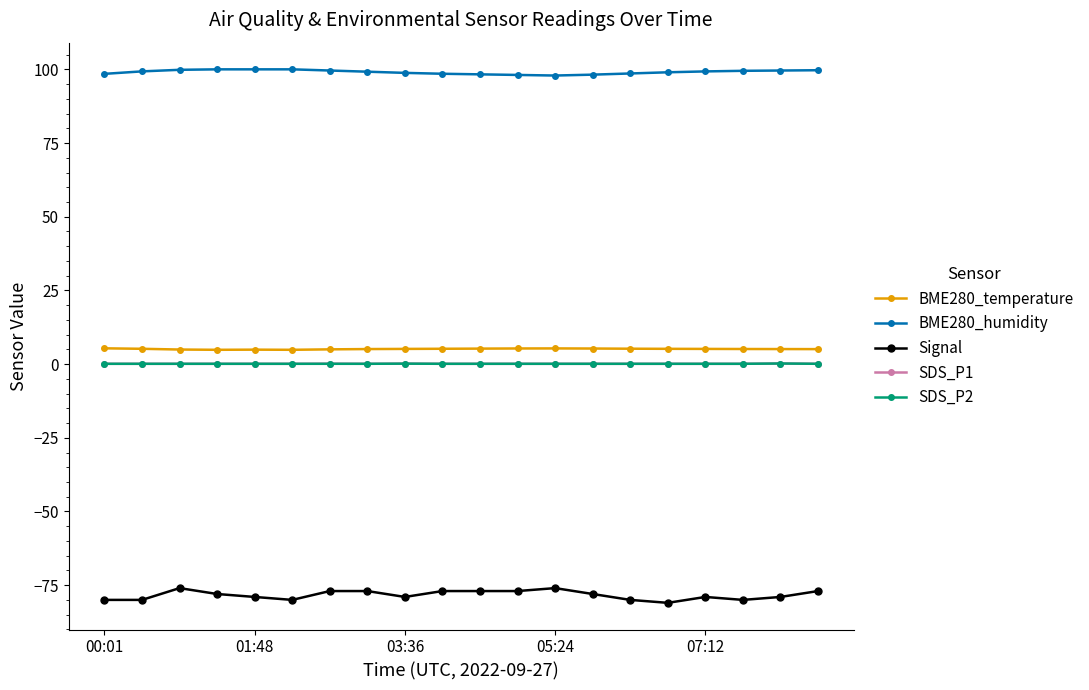

Count the number of data series in this chart.

5